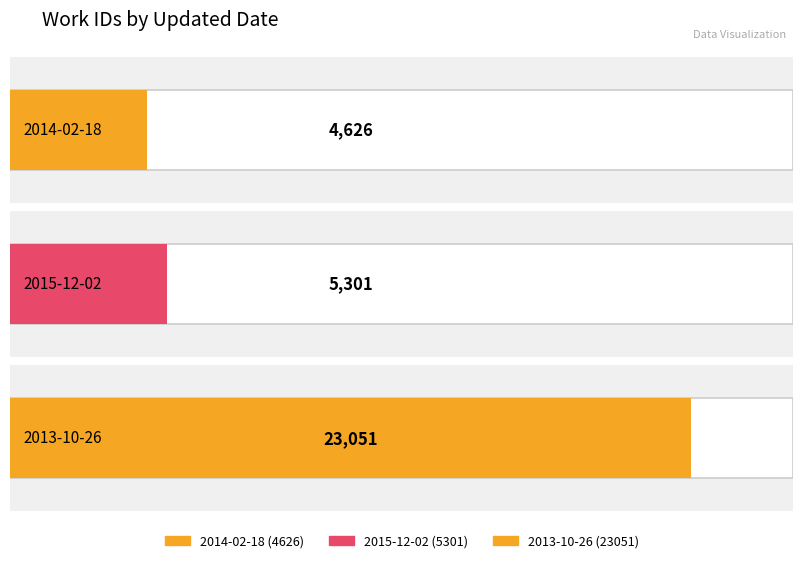

What is the sum of all values?

32978